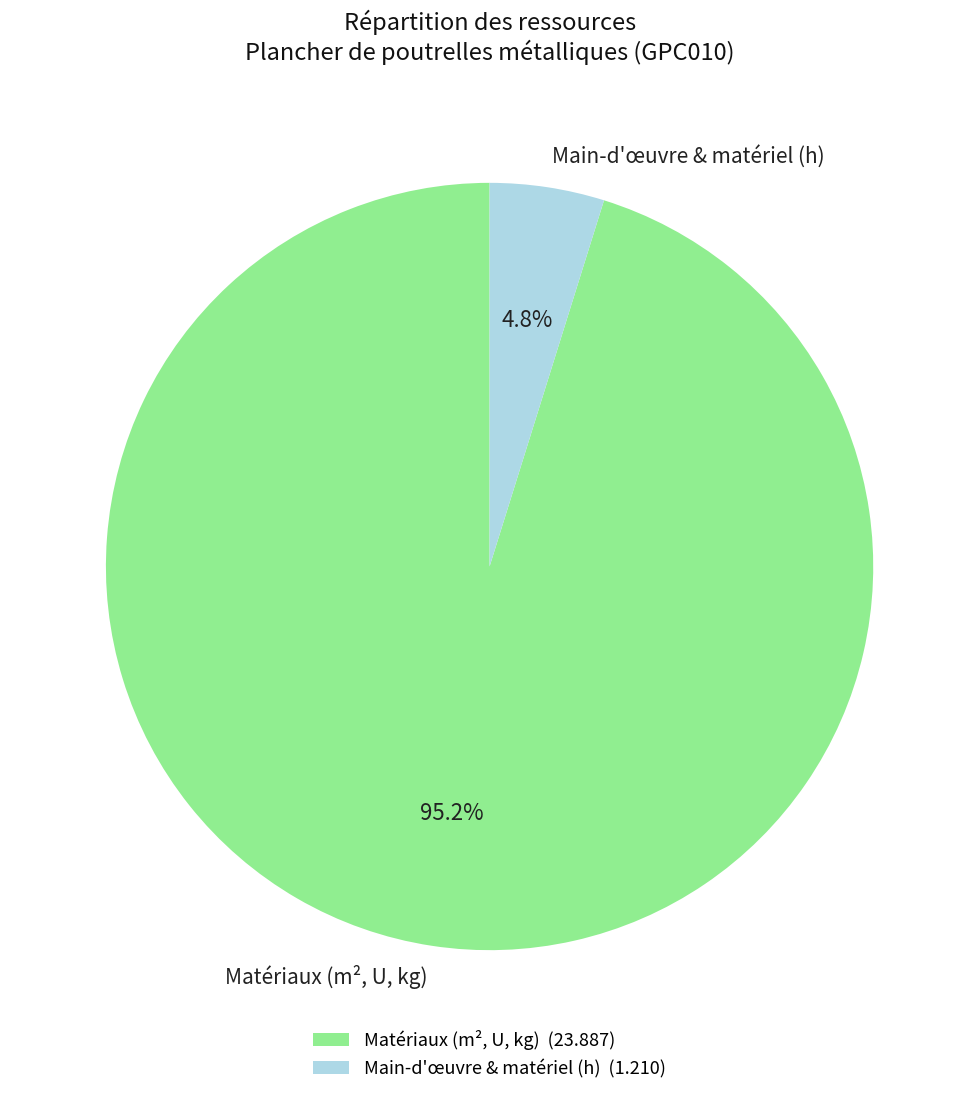

Between Main-d'œuvre & matériel (h) and Matériaux (m², U, kg), which is larger?

Matériaux (m², U, kg)